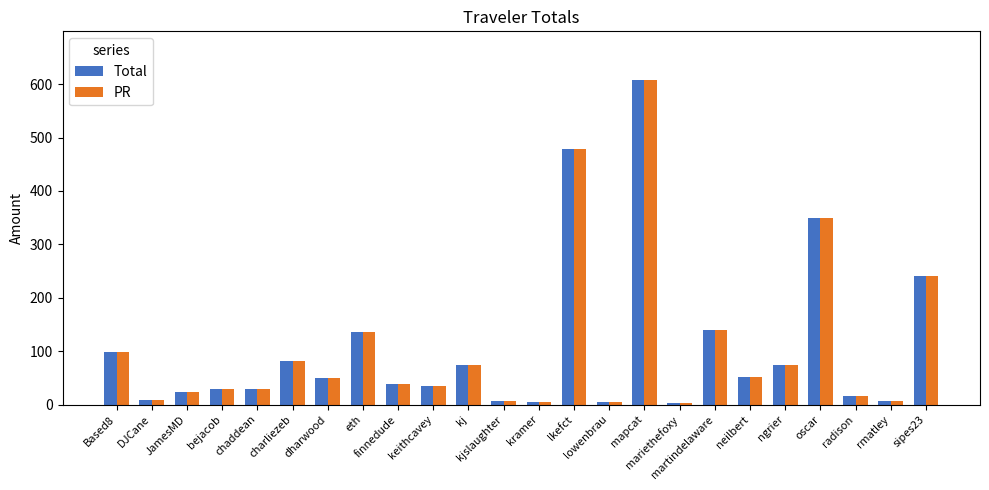

What value does the Total series have at mapcat?

607.8